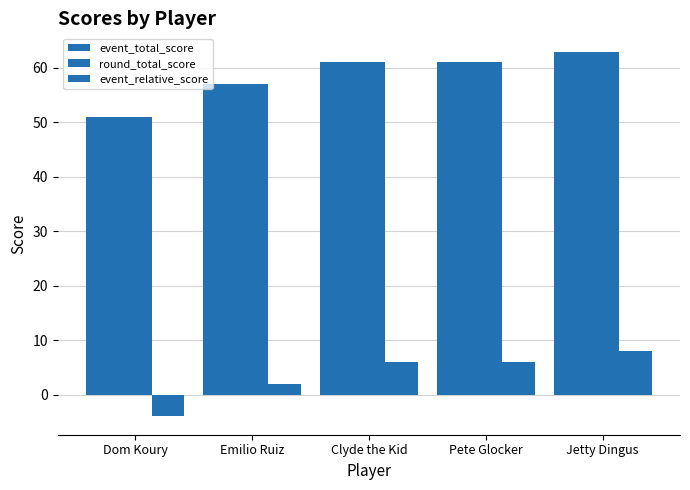

Count the number of data series in this chart.

3